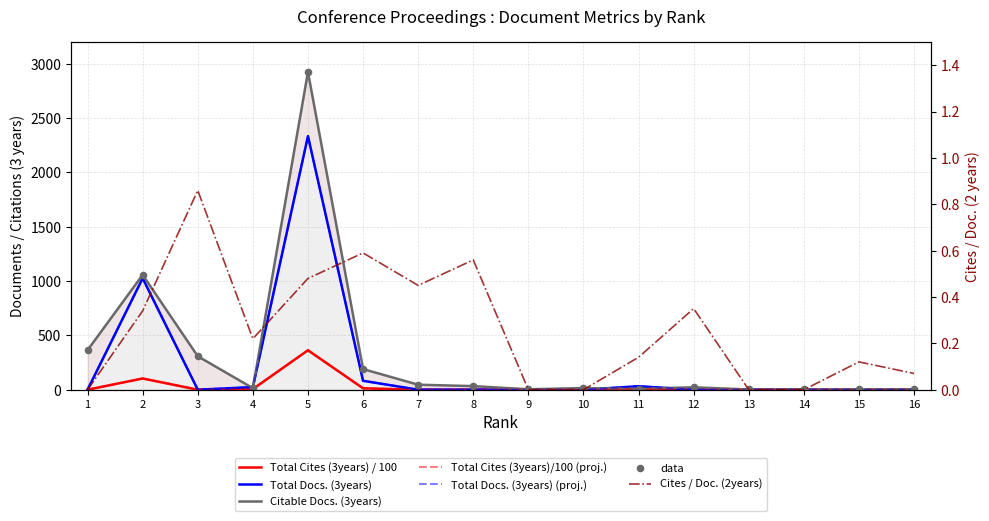

At how many categories does at least one series exceed 1378?

1